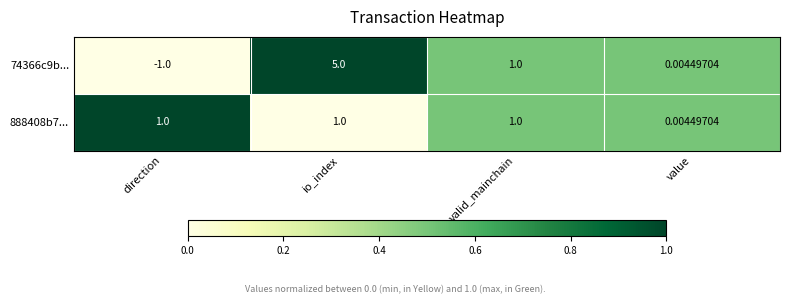

Where does the 74366c9b... series first go above 1?

io_index